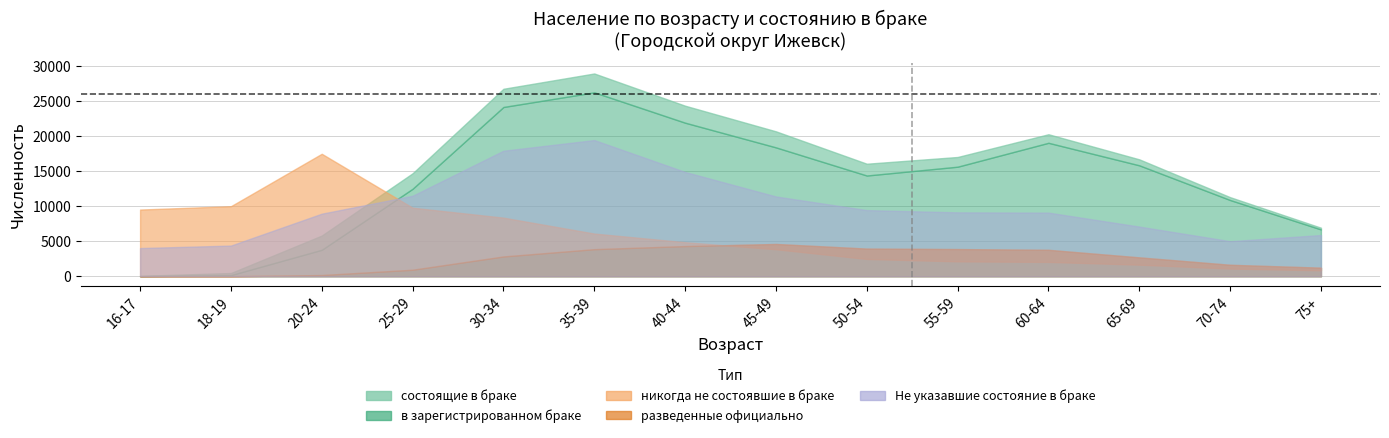

Is it true that Указавшие состояние в браке equals 41498 at 50-54?

False